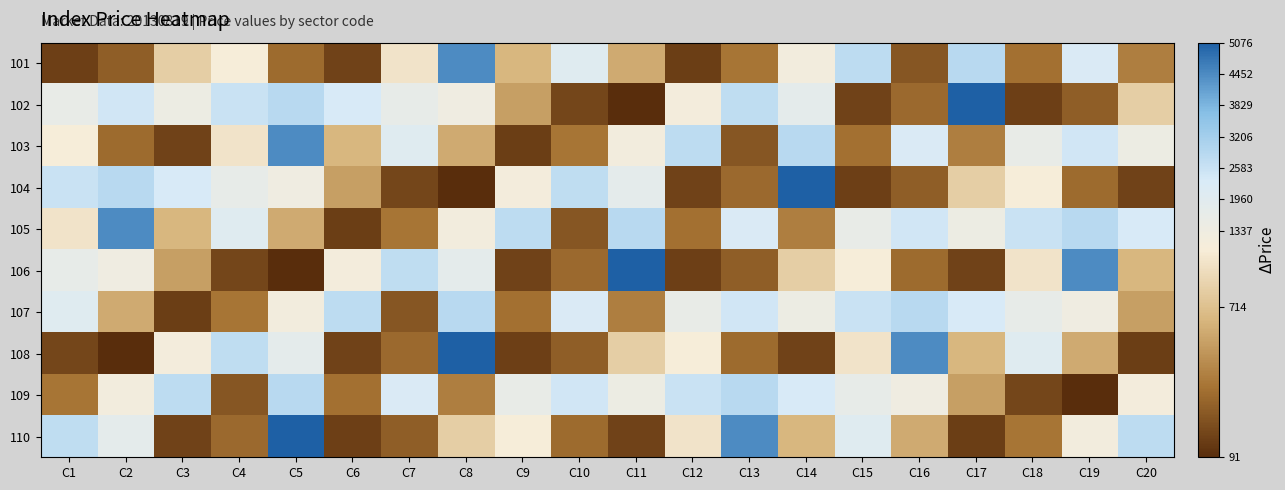

What is the greatest value displayed?

5076